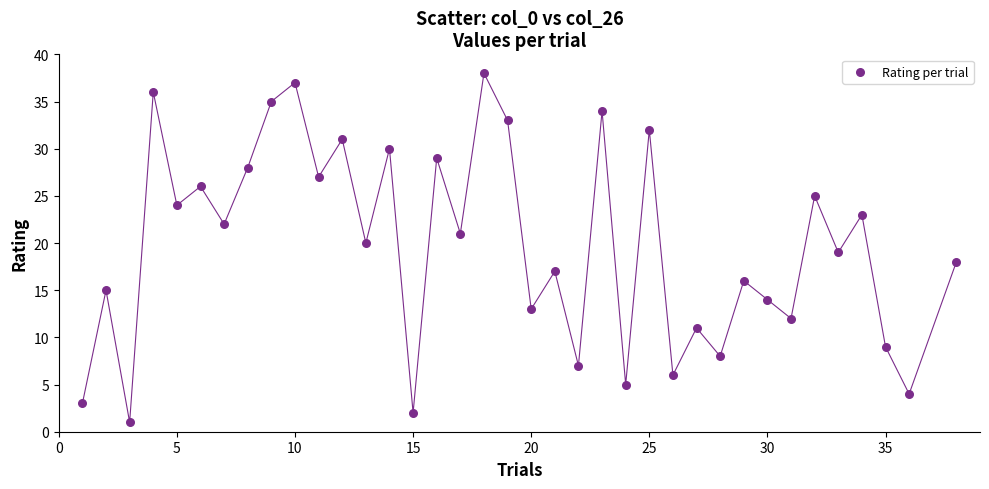

What is the range of Y values (max minus min)?

37